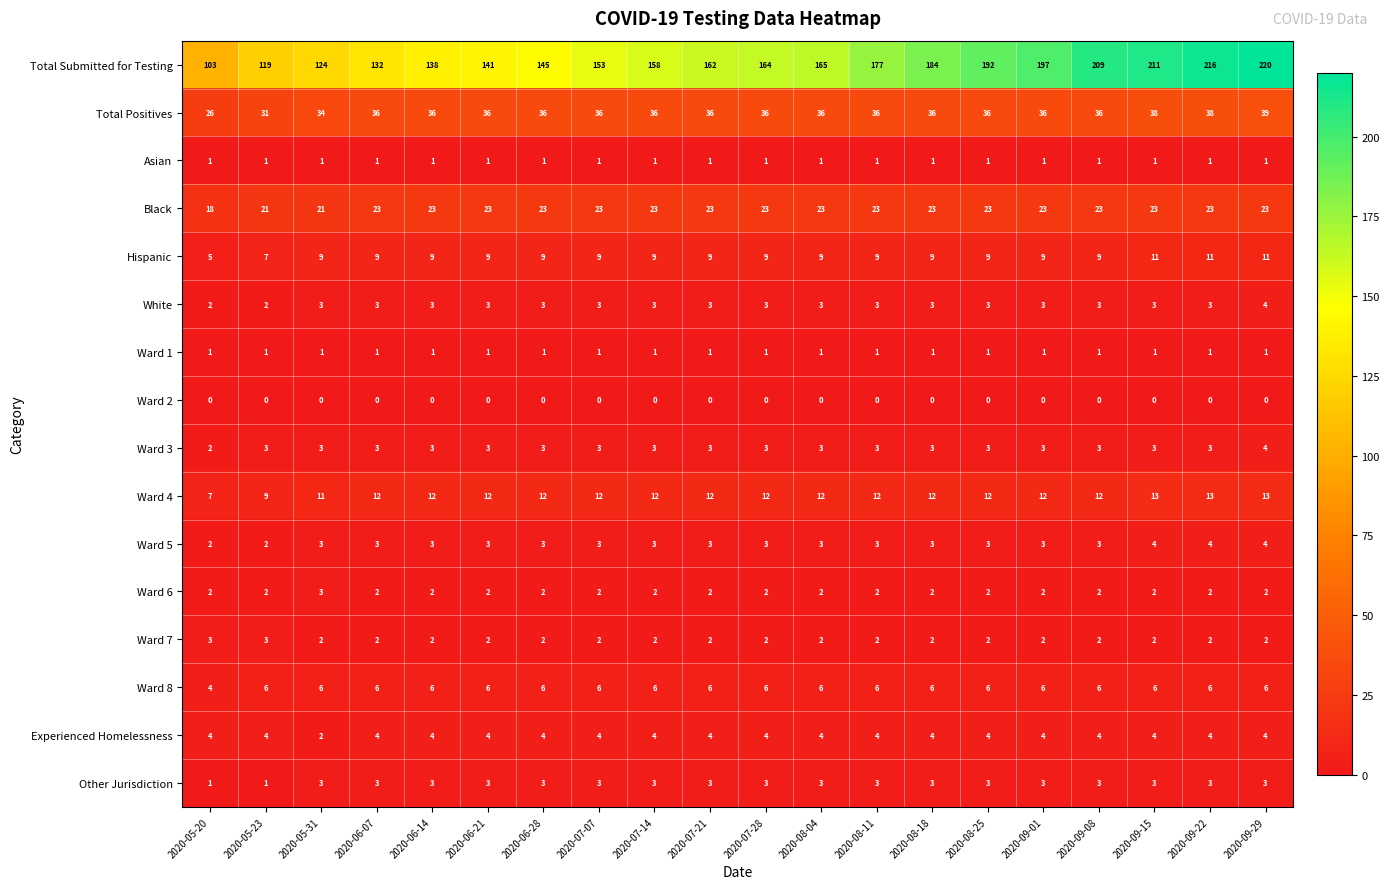

Count the Hispanic values in the range 9 to 10.

15